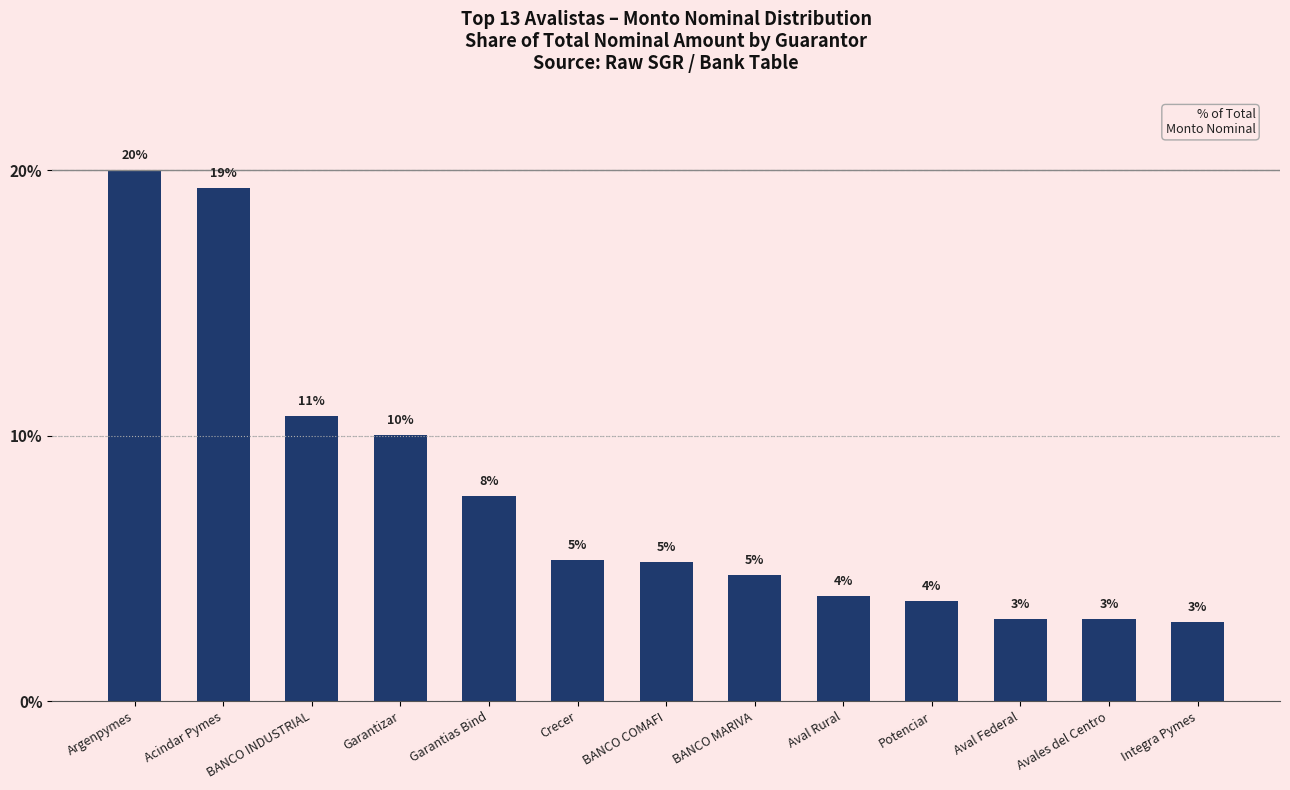

Does the chart contain stacked bars?

No